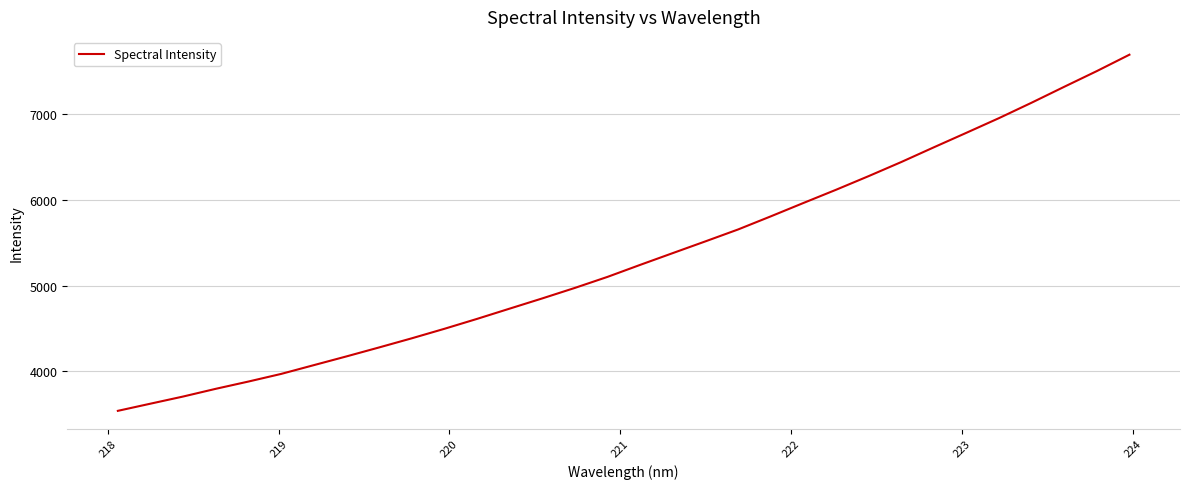

What is the minimum value shown in the chart?

3537.3